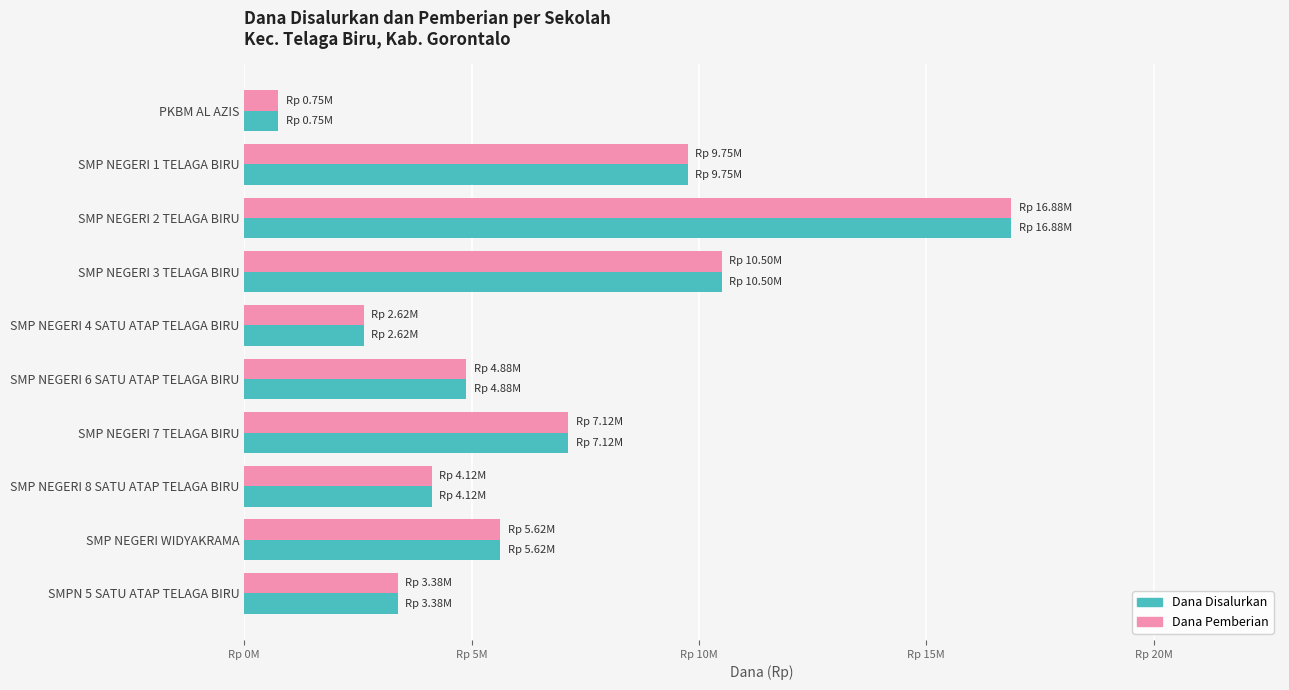

How many bars are there in each group?

2